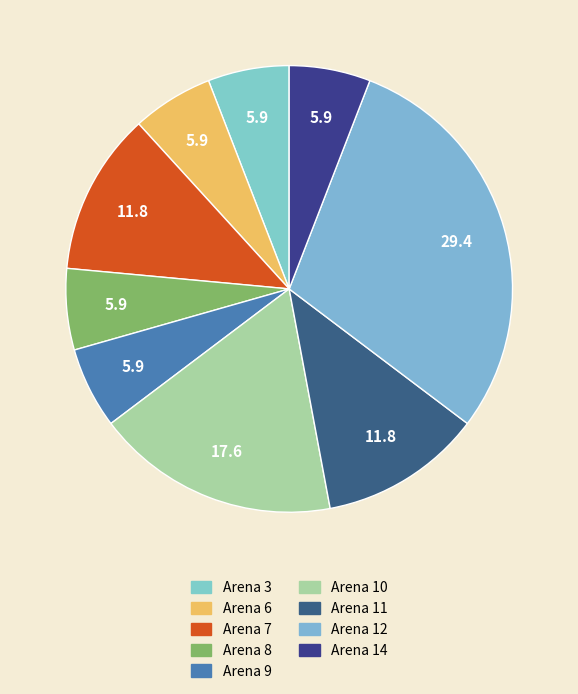

Which slice is the largest?

Arena 12